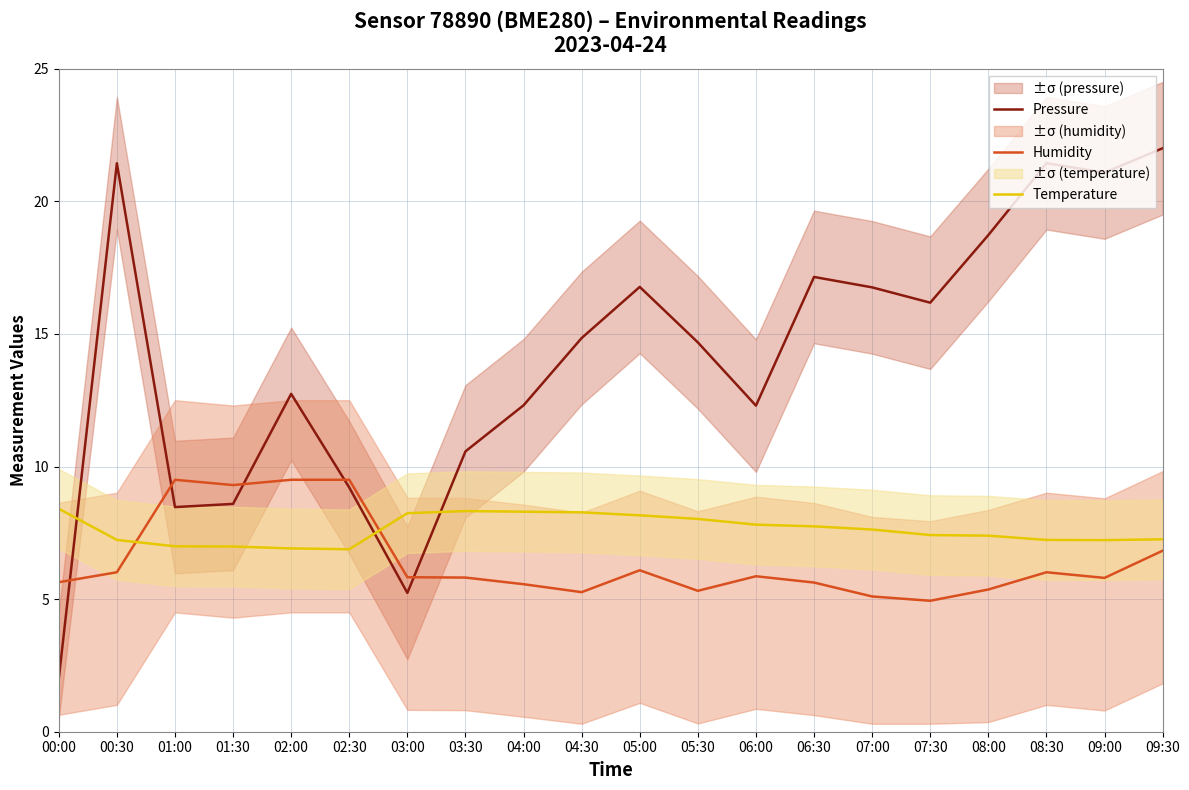

Reading left to right, extract all data points from this chart.

Pressure: 00:00=2.0	00:30=21.4	01:00=8.5	01:30=8.6	02:00=12.7	02:30=9.2	03:00=5.2	03:30=10.6	04:00=12.3	04:30=14.8	05:00=16.8	05:30=14.7	06:00=12.3	06:30=17.1	07:00=16.8	07:30=16.2	08:00=18.7	08:30=21.4	09:00=21.1	09:30=22.0
Humidity: 00:00=5.6	00:30=6.0	01:00=9.5	01:30=9.3	02:00=9.5	02:30=9.5	03:00=5.8	03:30=5.8	04:00=5.6	04:30=5.3	05:00=6.1	05:30=5.3	06:00=5.9	06:30=5.6	07:00=5.1	07:30=4.9	08:00=5.4	08:30=6.0	09:00=5.8	09:30=6.8
Temperature: 00:00=8.4	00:30=7.2	01:00=7.0	01:30=7.0	02:00=6.9	02:30=6.9	03:00=8.2	03:30=8.3	04:00=8.3	04:30=8.3	05:00=8.2	05:30=8.0	06:00=7.8	06:30=7.7	07:00=7.6	07:30=7.4	08:00=7.4	08:30=7.2	09:00=7.2	09:30=7.3